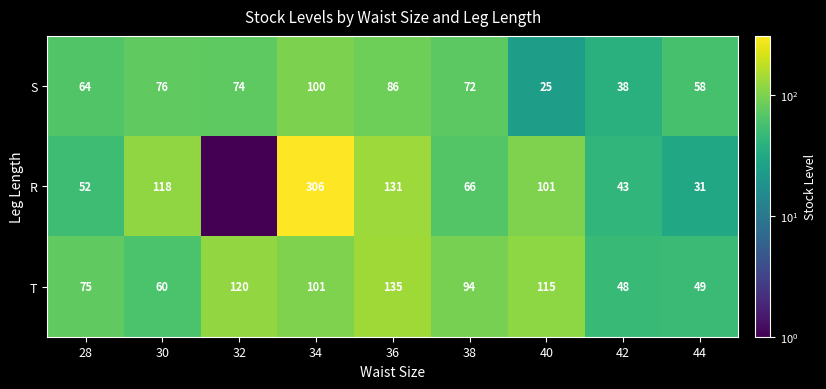

The R series shows 43.0 at 42. True or false?

True